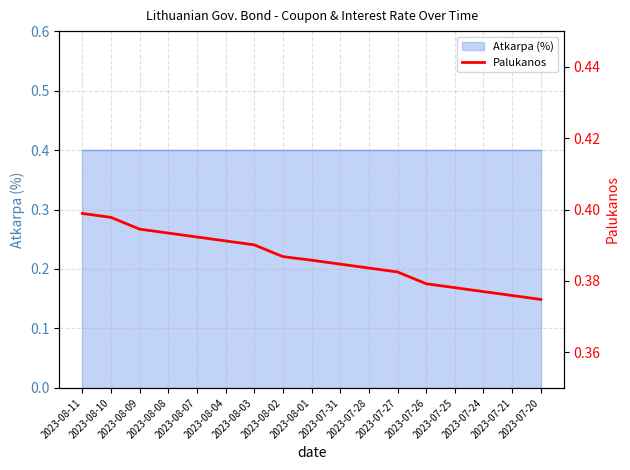

How many lines are shown in the chart?

1